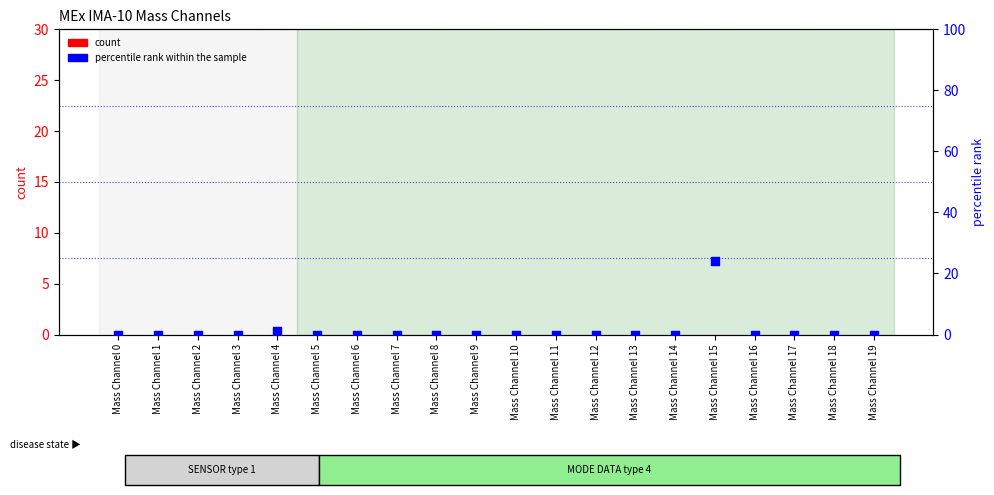

At which category is the sum across all series the highest?

Mass Channel 15